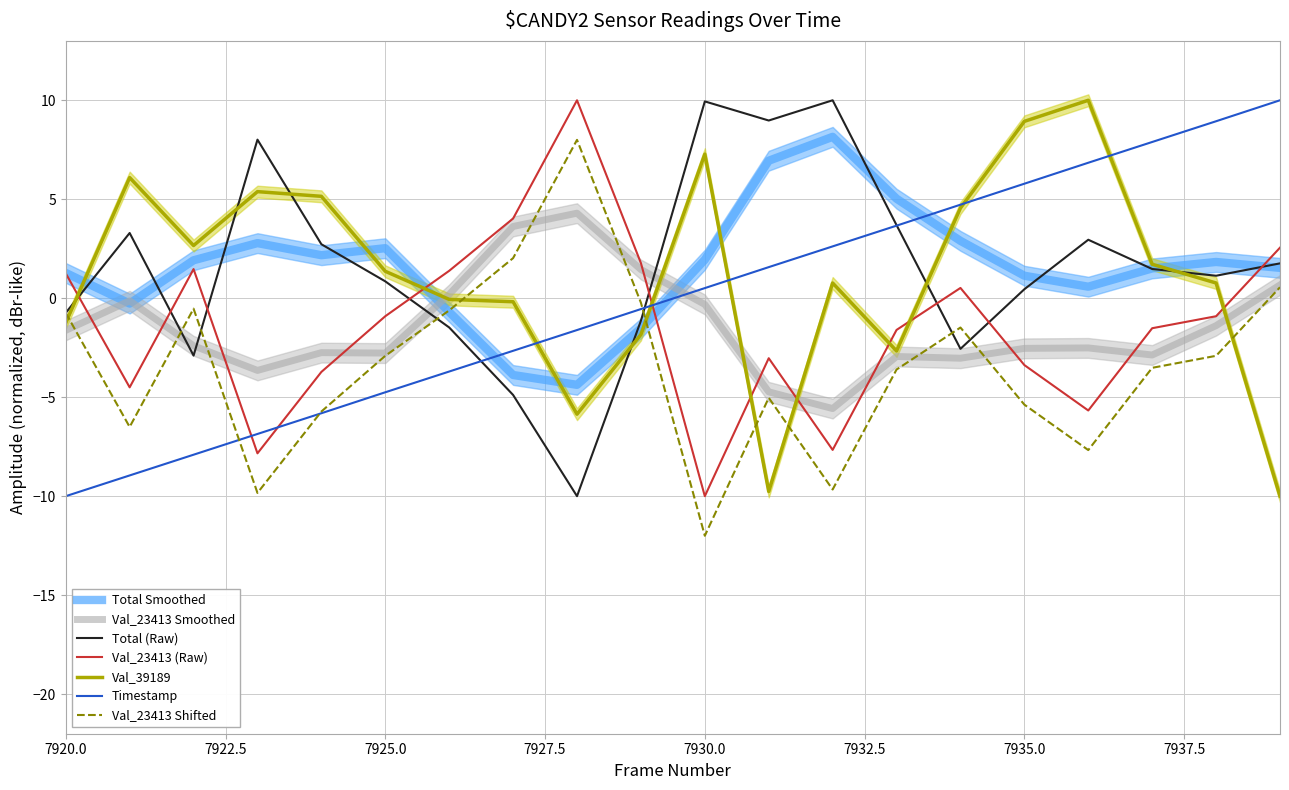

Is the value of Val_23413 at 7937 greater than the value of Frame at 7927?

Yes